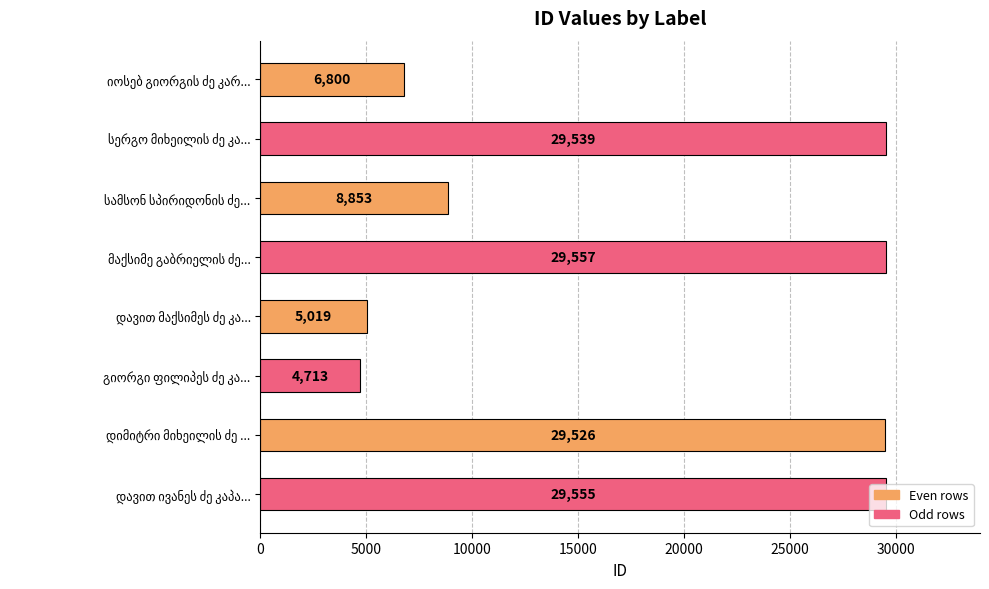

How many data points are less than 29526?

4